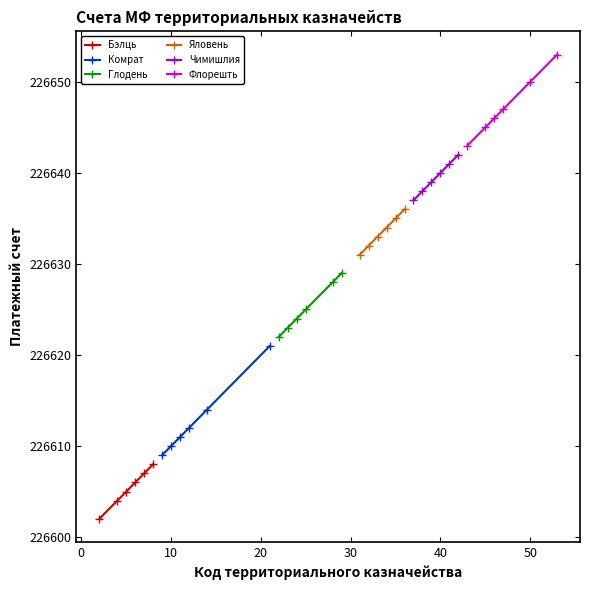

True or false: Комрат and Яловень intersect in this chart.

False